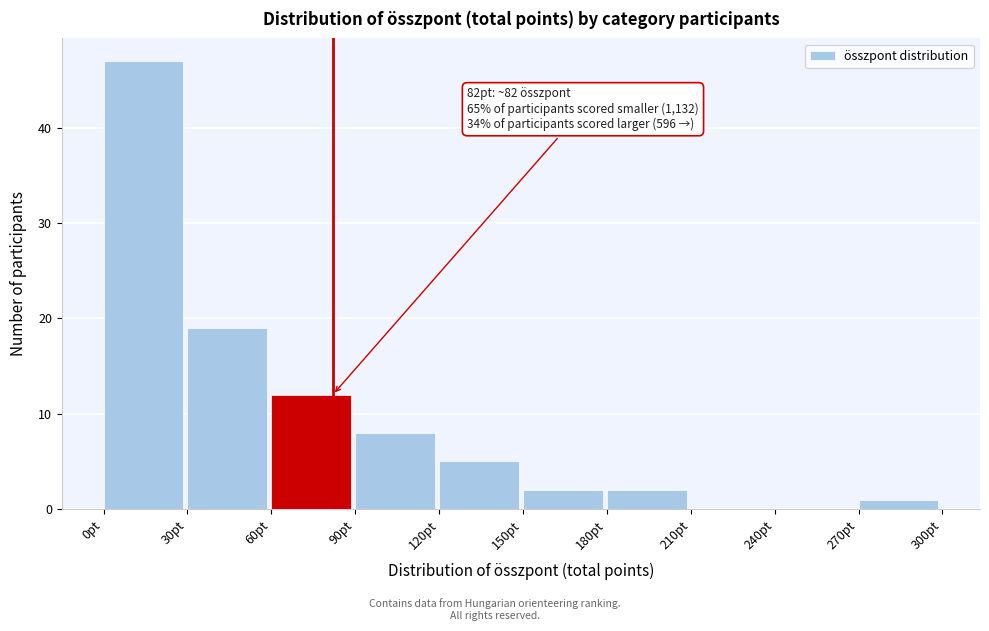

Over which range of the x-axis is the bar tallest?

0 to 30